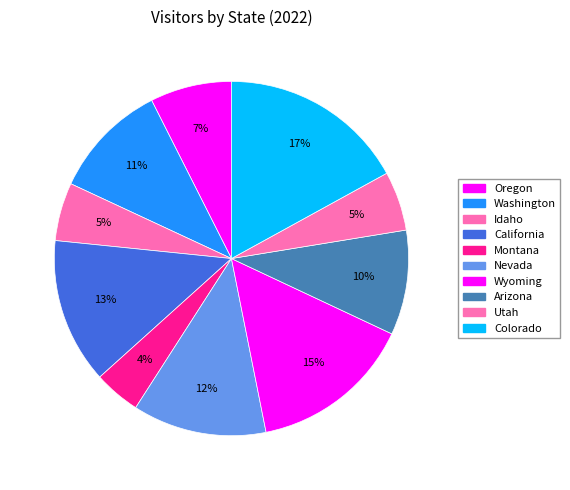

Combined, what portion of the pie is Wyoming and Montana?

19.1%